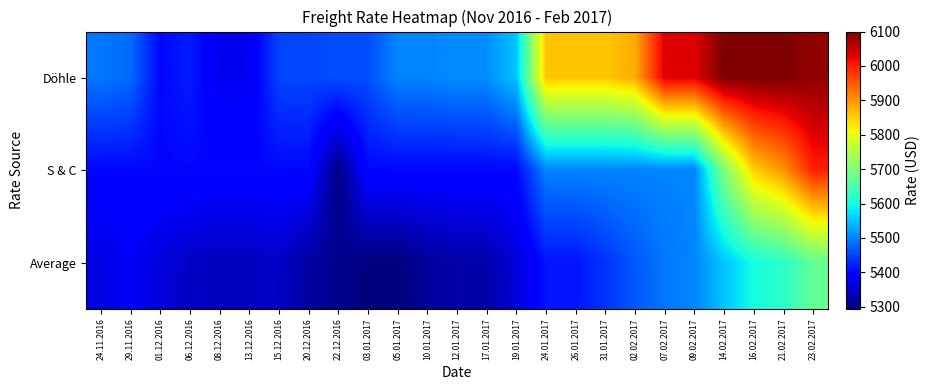

Between 05.01.2017 and 26.01.2017, which series saw the biggest shift?

Döhle